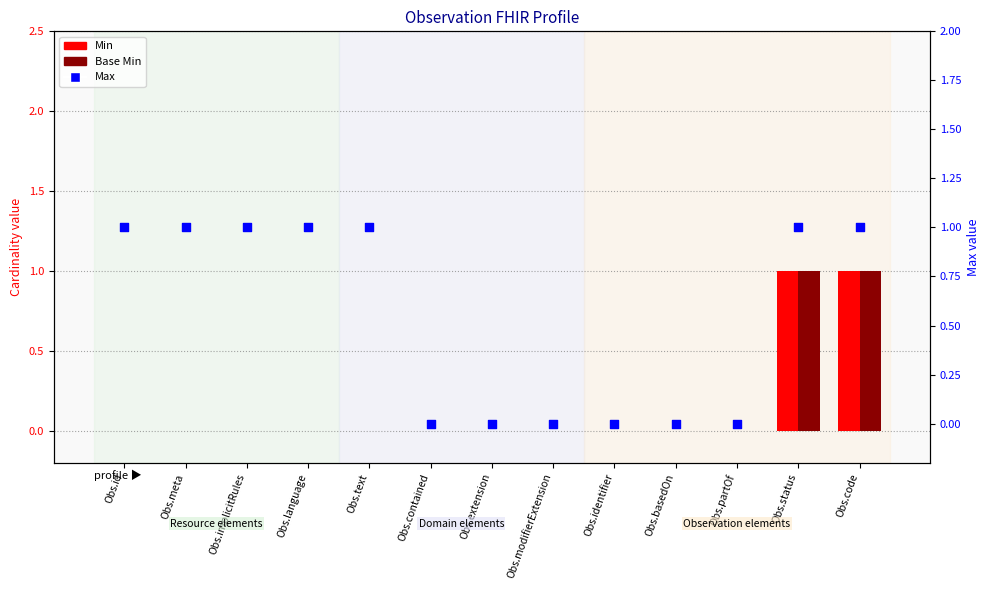

What are all the series names shown in the legend?

Min, Base Min, Max